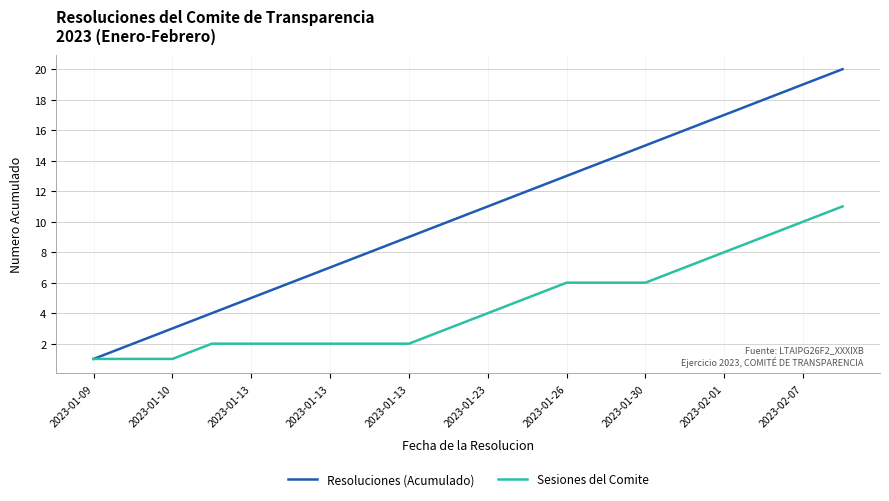

What is the greatest value displayed?

20